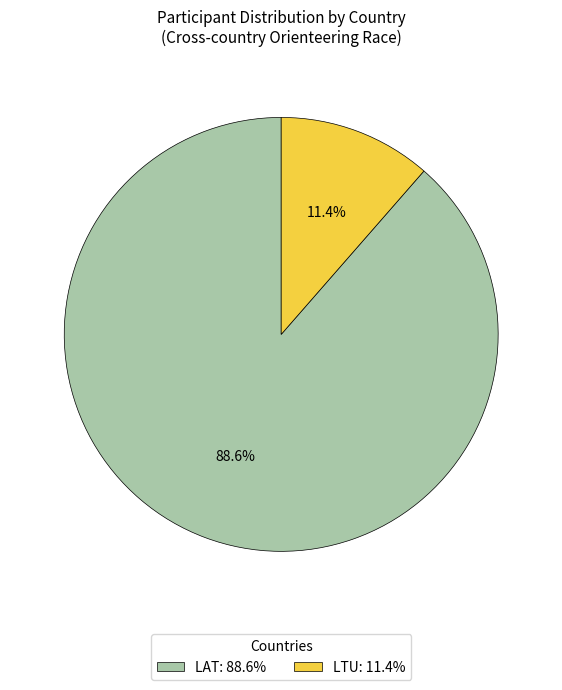

Is the sum of LTU and LAT greater than half?

Yes